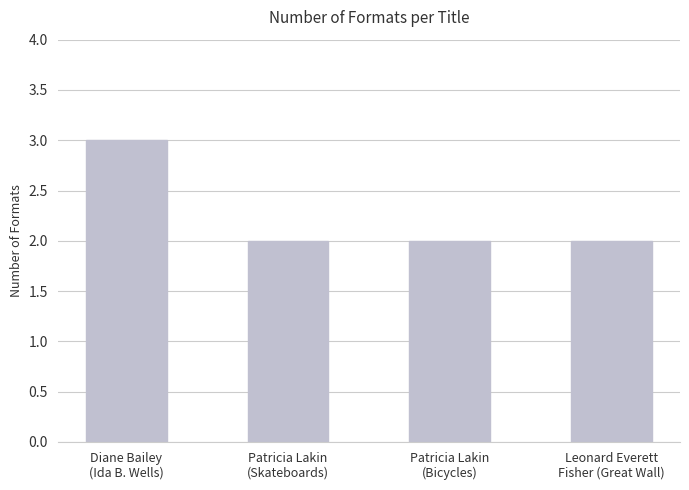

What is the sum of the values at Diane Bailey
(Ida B. Wells) and Leonard Everett
Fisher (Great Wall)?

5